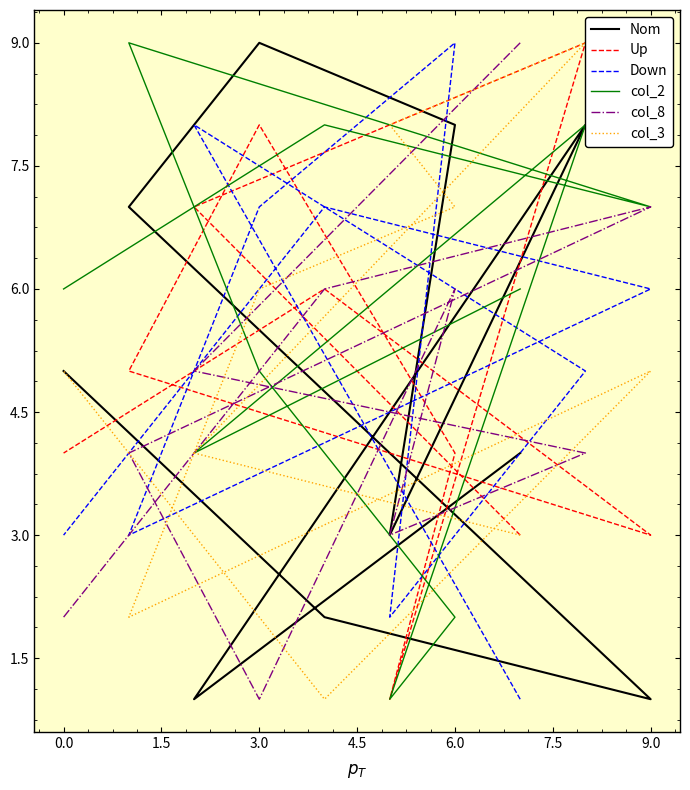

Which series ends up on top after the final intersection of col_8 and Up?

col_8